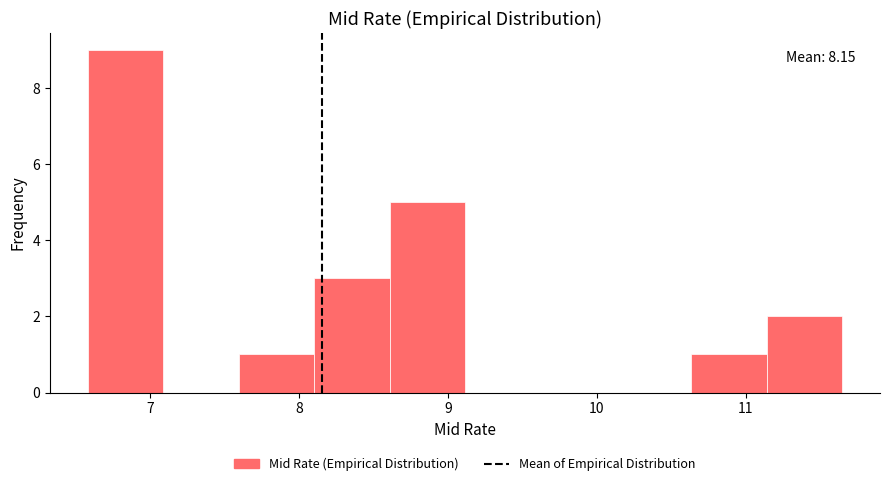

Over which range of the x-axis is the bar tallest?

6.6 to 7.1